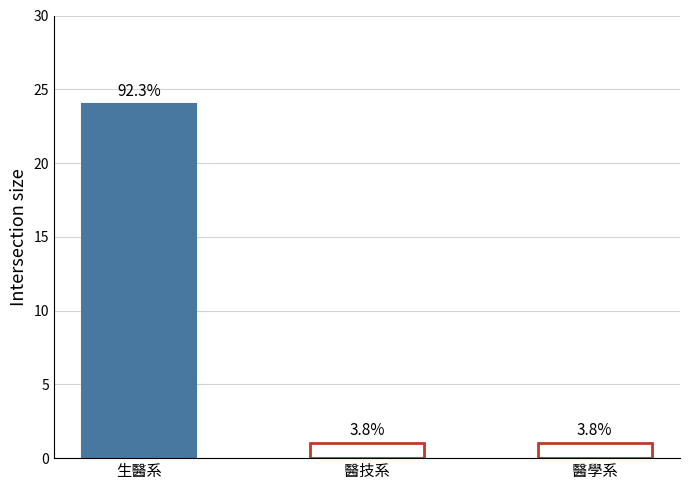

What is the value of the 1st bar from the left?

24